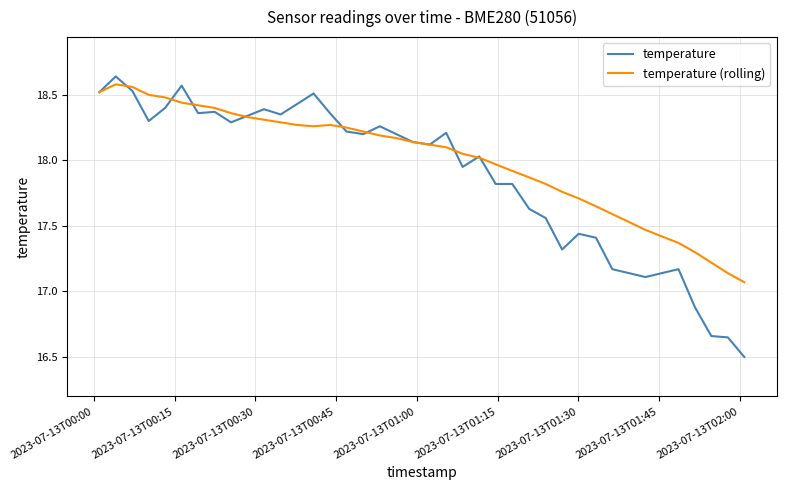

What is the minimum value shown in the chart?

16.5